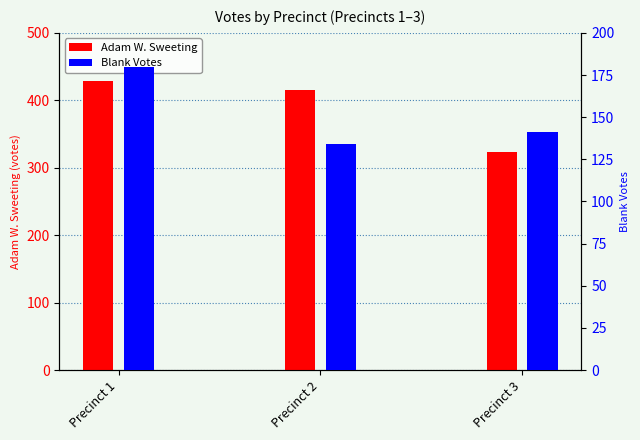

Is it true that Adam W. Sweeting equals 500 at Precinct 3?

False